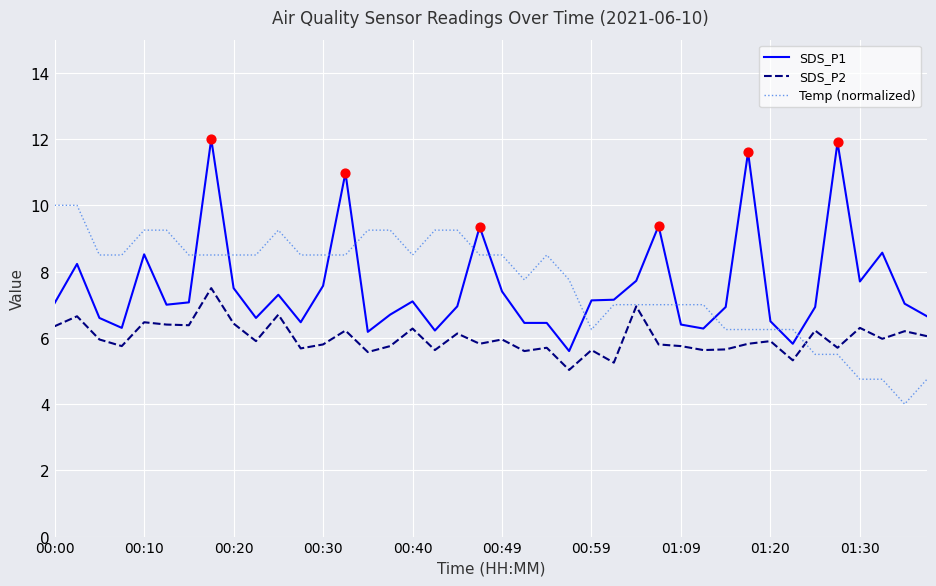

List the series in order of their peak value, lowest first.

SDS_P2, Temp (normalized), SDS_P1